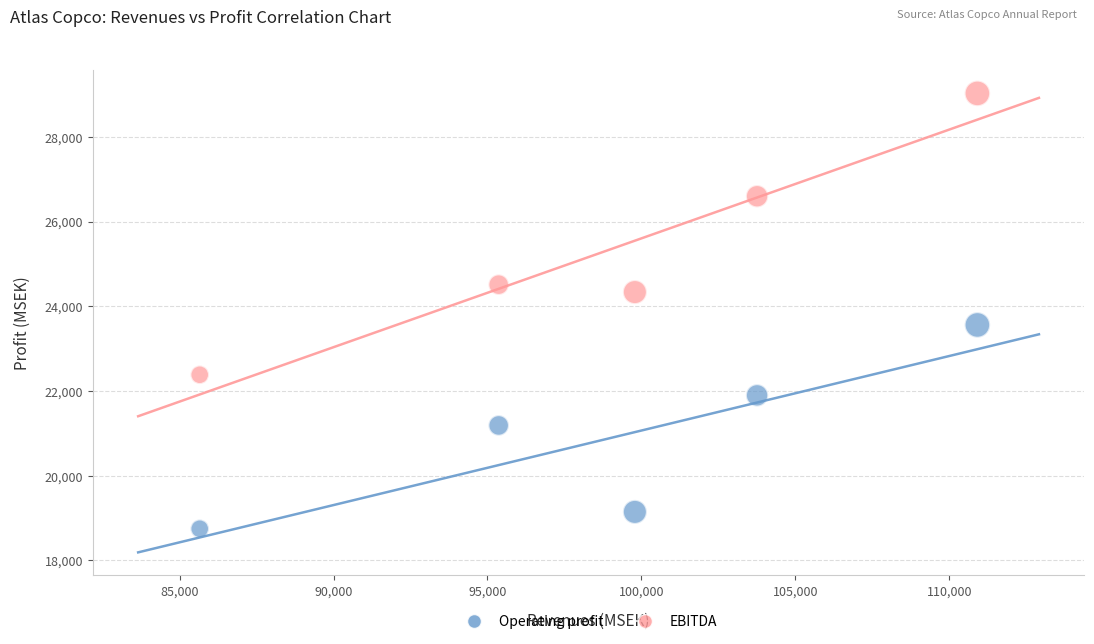

What are all the series names shown in the legend?

Operating profit, EBITDA